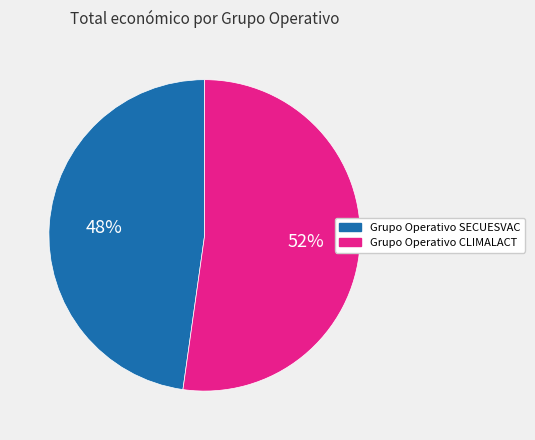

Rank the categories by value from lowest to highest.

Grupo Operativo SECUESVAC, Grupo Operativo CLIMALACT